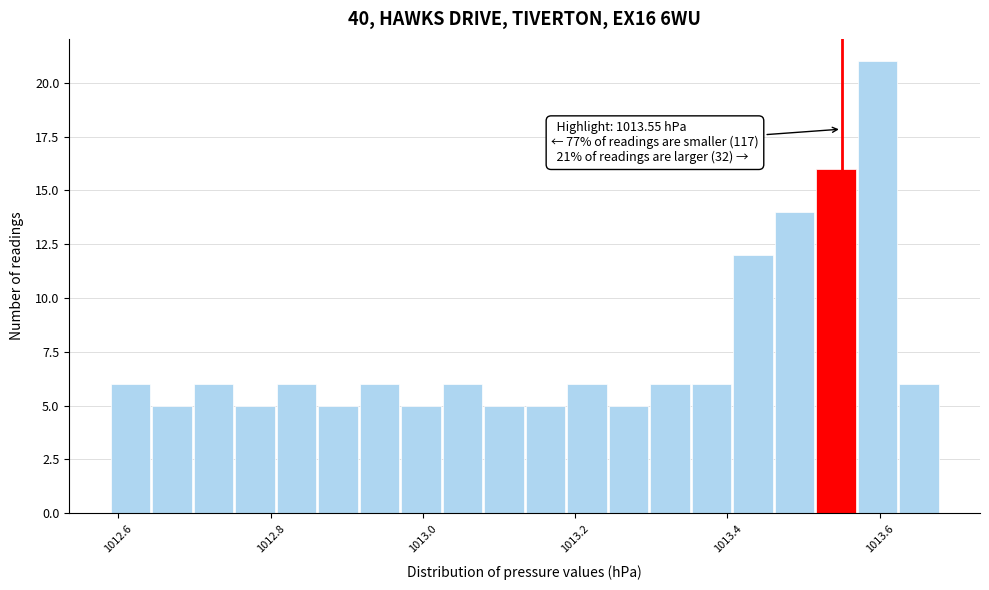

Read against the x-axis, roughly where is the centre of the tallest bar?

1013.60